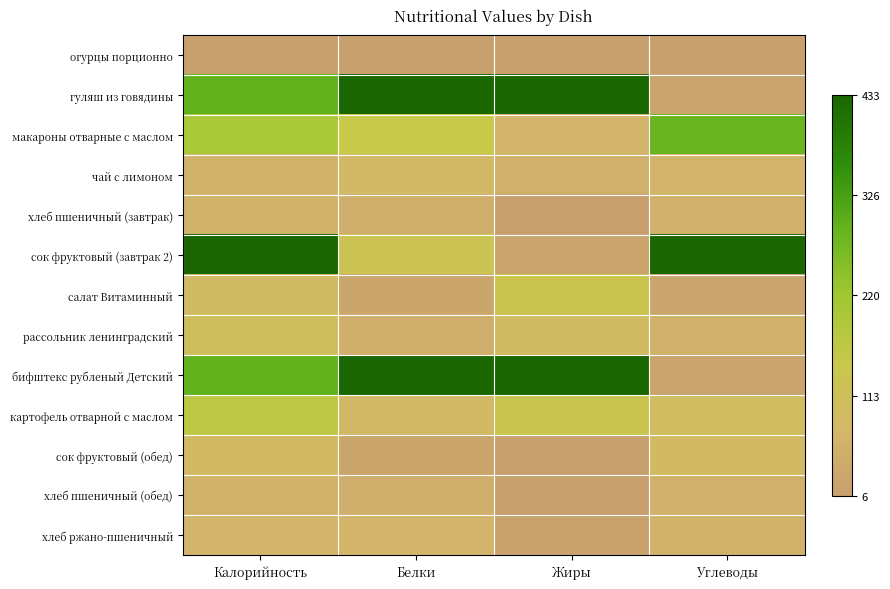

How many distinct data groups are displayed?

13